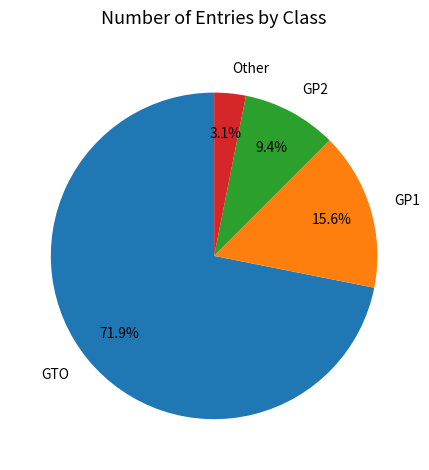

To the nearest percent, what percentage of the pie is GP2?

9%